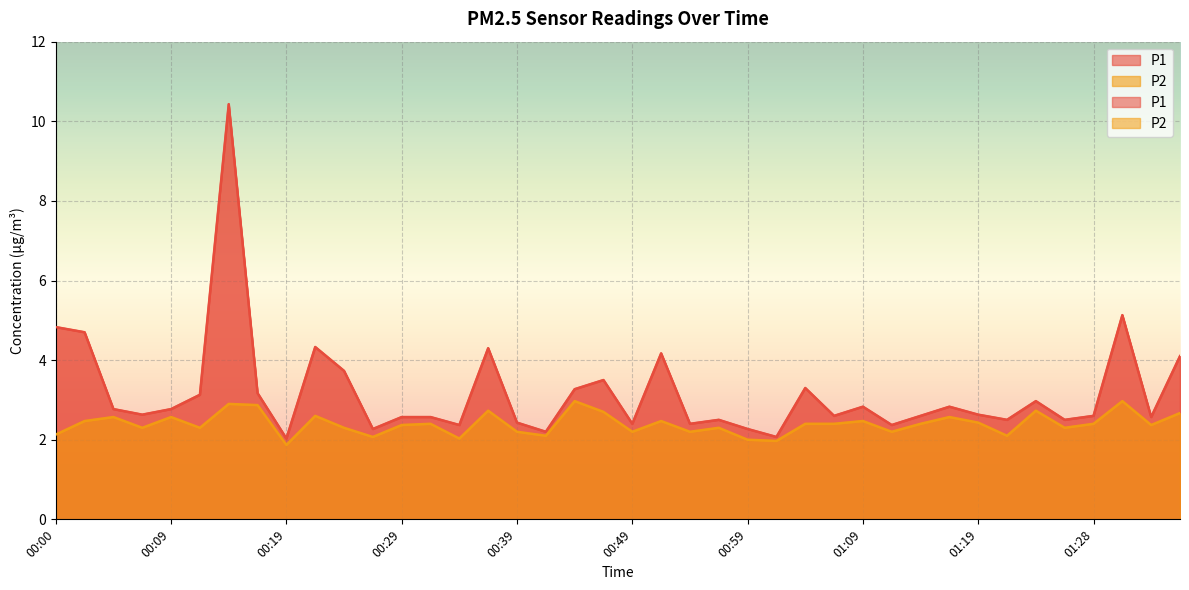

How many distinct data groups are displayed?

2